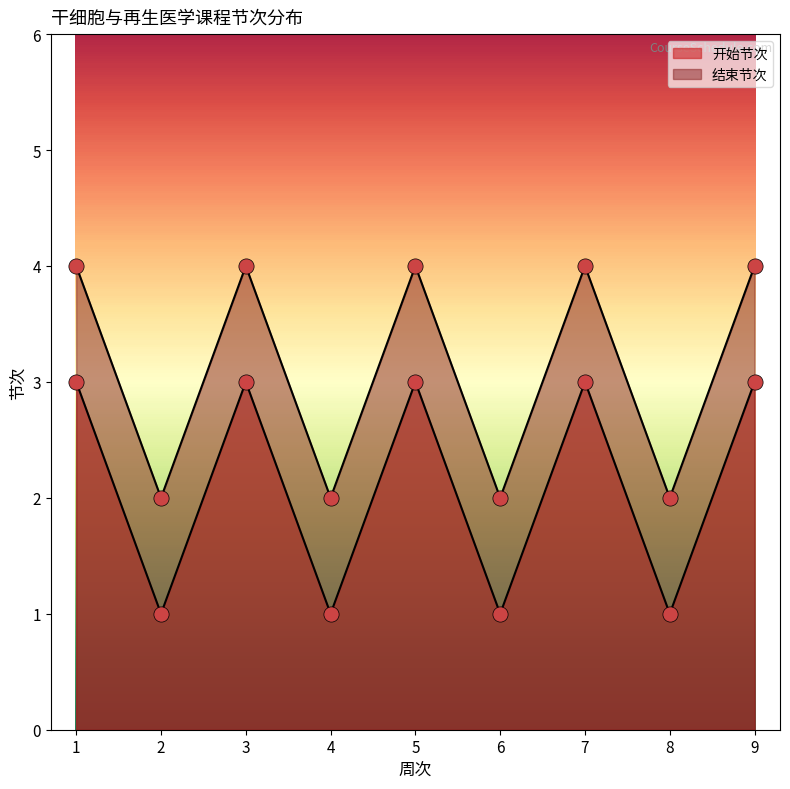

What is the total value across all series at 2?

3